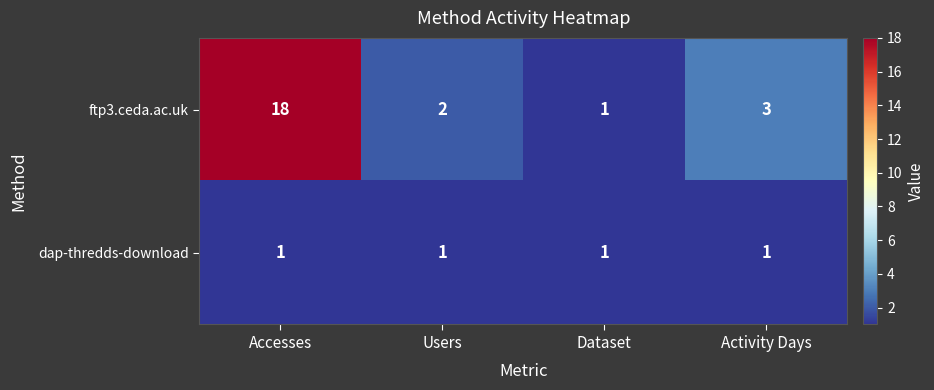

List the series in order of their peak value, highest first.

ftp3.ceda.ac.uk, dap-thredds-download